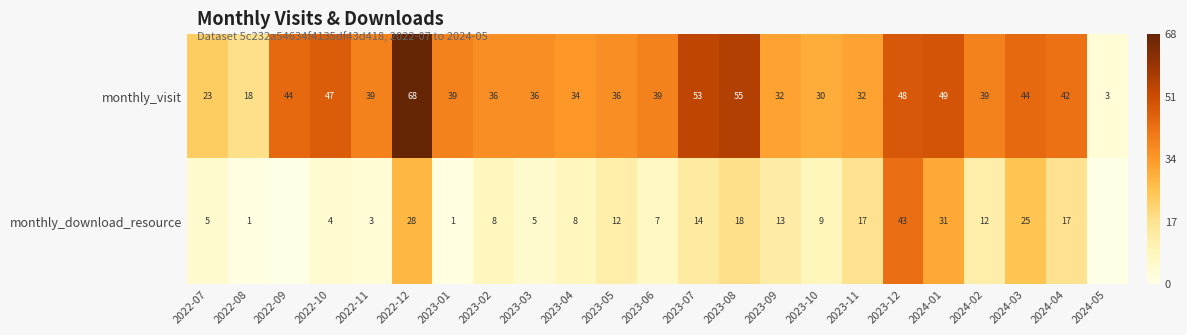

At 2024-01, list the series in order from largest to smallest.

monthly_visit, monthly_download_resource